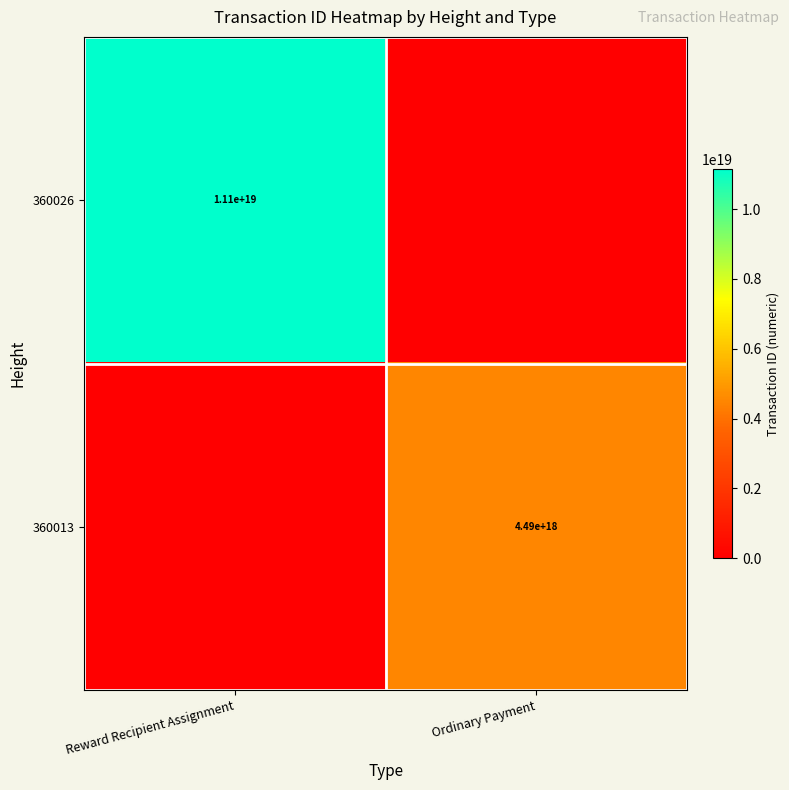

The value of 360026 at Reward Recipient Assignment is 17908347514266535936. True or false?

False